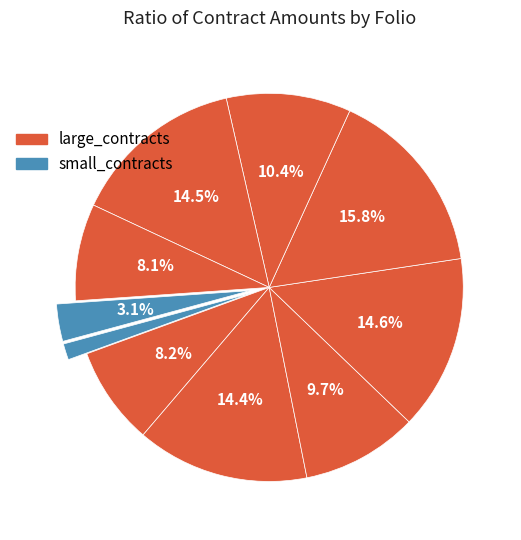

How many slices are in this pie chart?

10